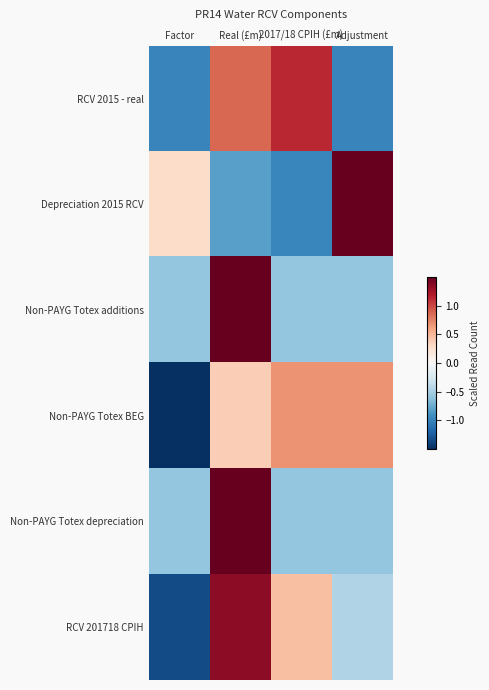

At which category is the sum across all series the highest?

Real (£m)